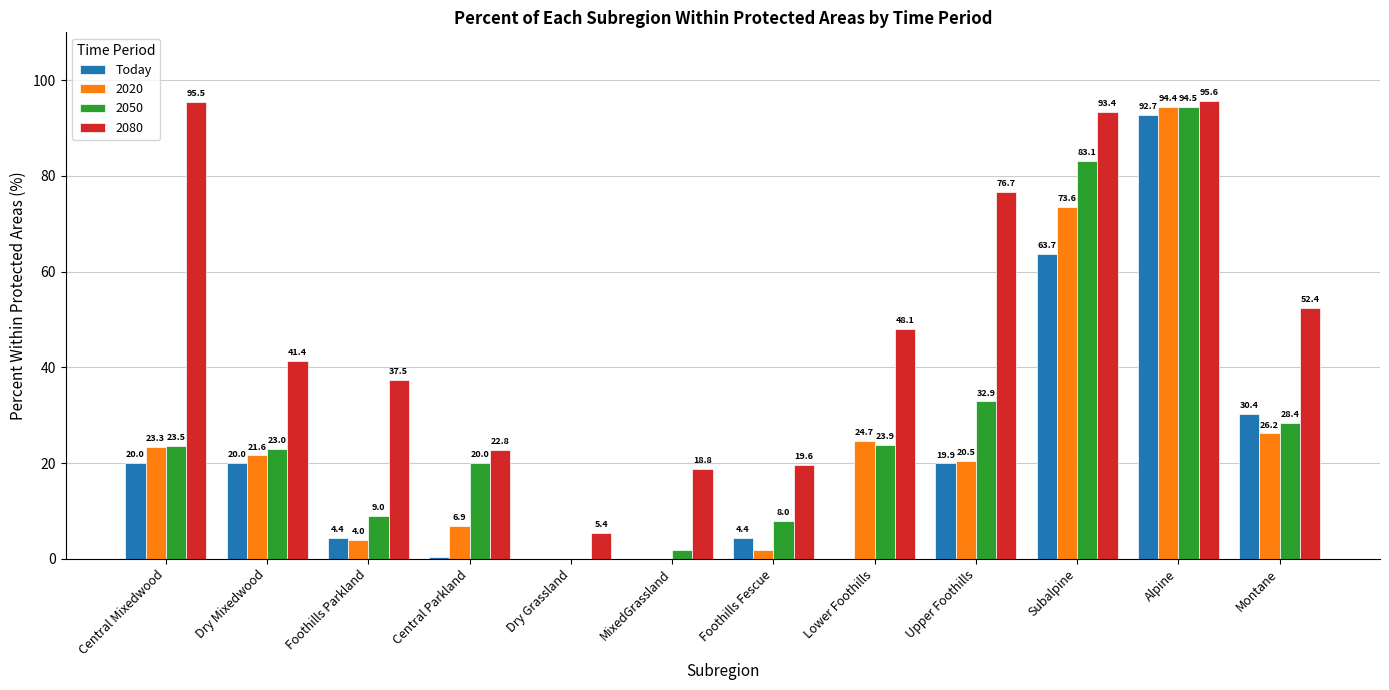

What is the sum of the Today values at Upper Foothills and MixedGrassland?

19.9